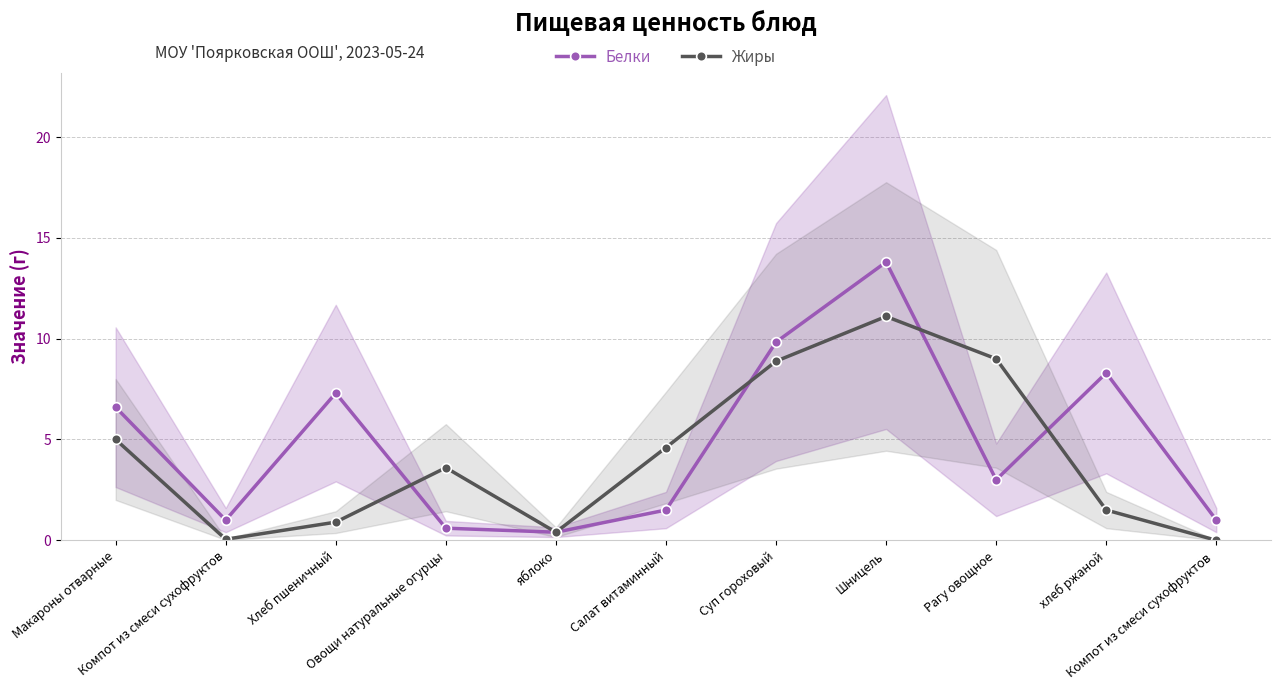

The Жиры series shows 2.2 at Рагу овощное. True or false?

False